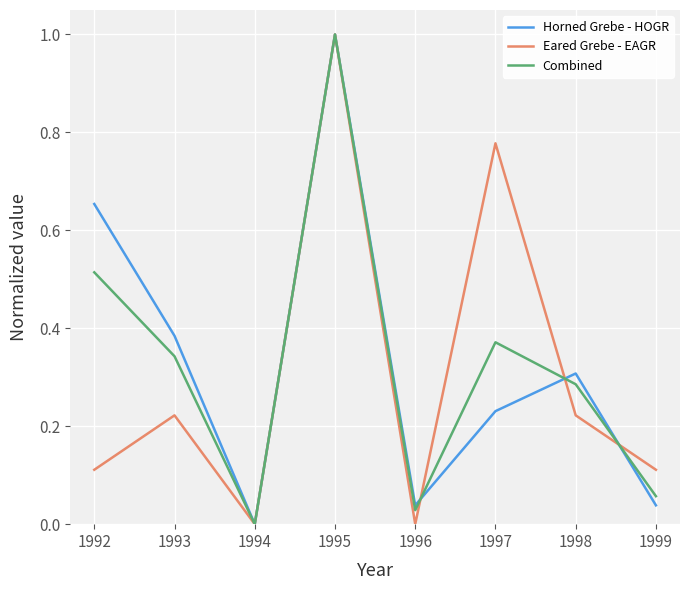

What is the sum of the Combined values at 1995 and 1994?

1.0